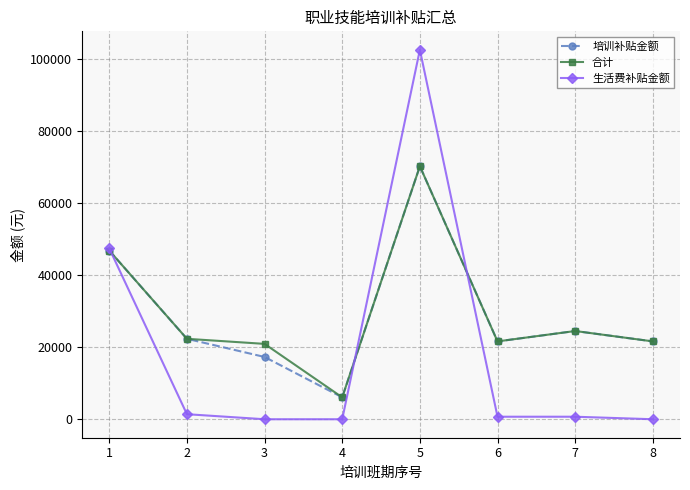

Rank the series at 3 from lowest to highest value.

生活费补贴金额, 培训补贴金额, 合计